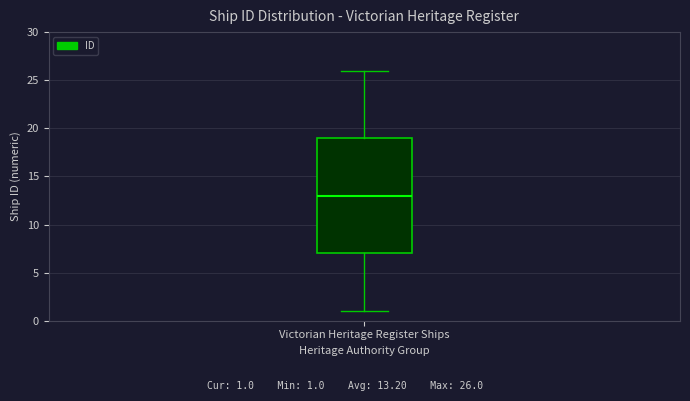

Read this box plot against the y-axis: the position of the median line, the range covered by the box, and the ends of both whiskers. The values are not printed on the chart, so give them approximately, as read against the axis.

median 13, box 7 to 19, whiskers 1 to 26